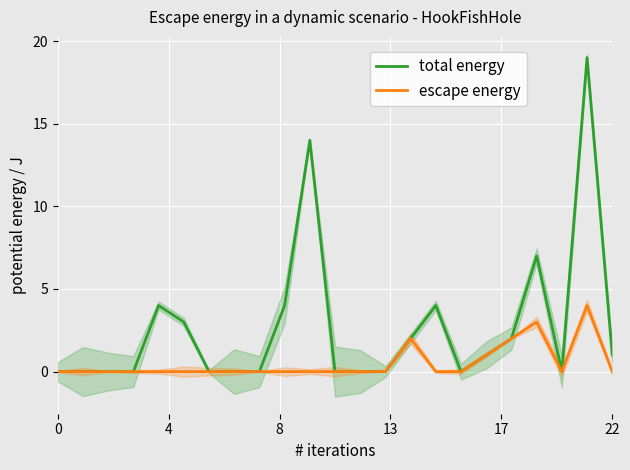

True or false: escape energy and total energy cross at least once.

False